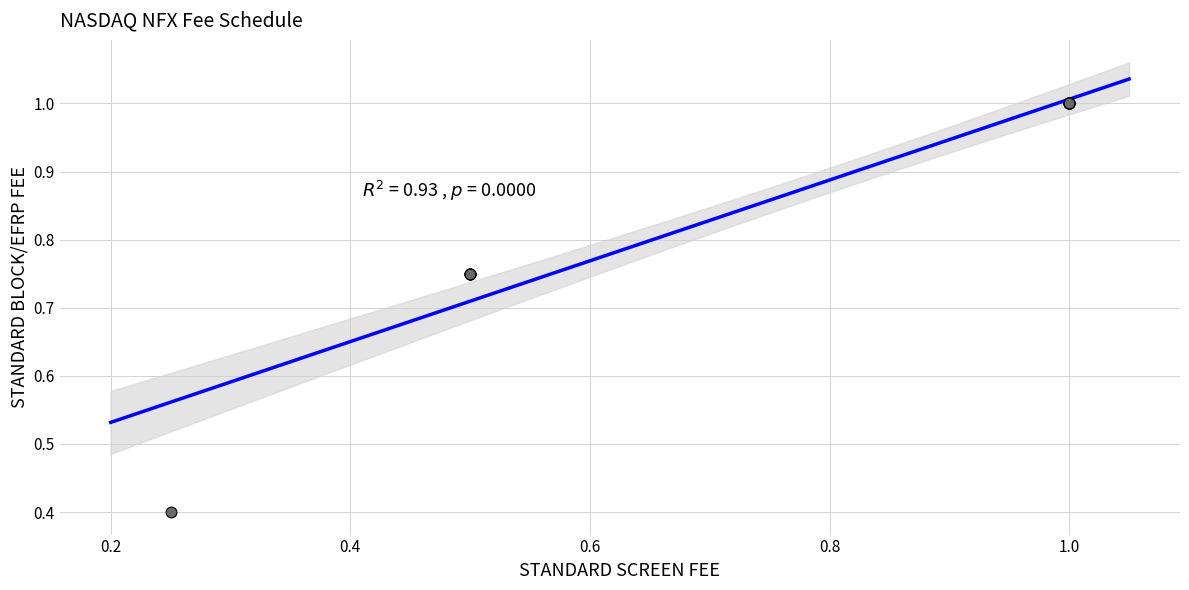

What Y value in the scatter plot is closest to 0?

0.4